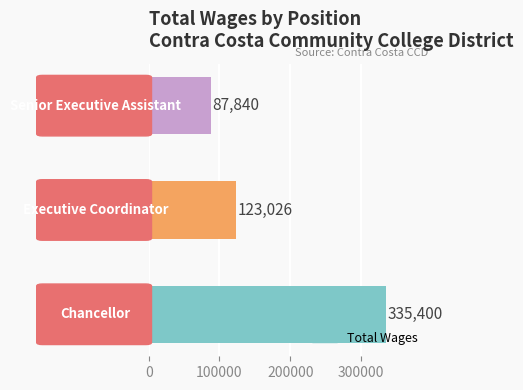

Does the chart contain stacked bars?

No